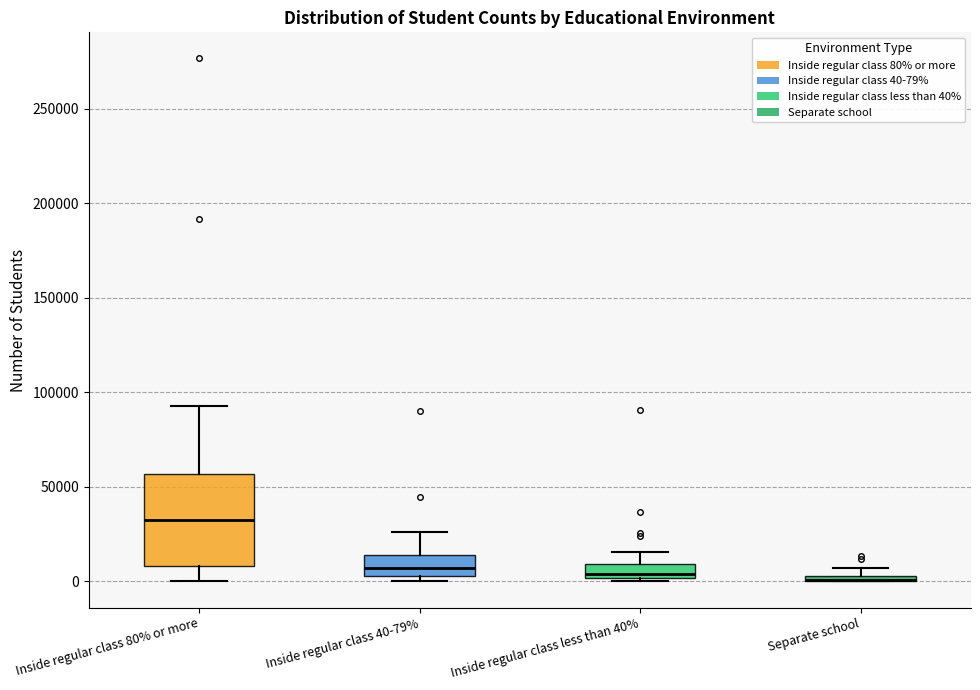

Which box is the tallest, from its lower edge to its upper edge?

Inside regular class 80% or more